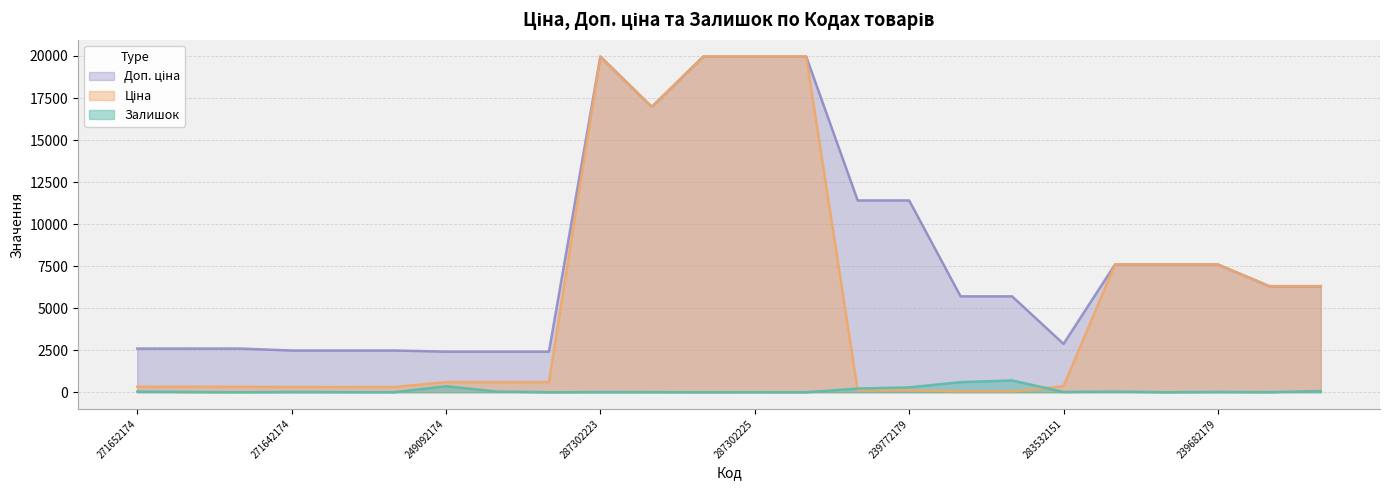

The value of Ціна at 11352184 is 6308.8. True or false?

True